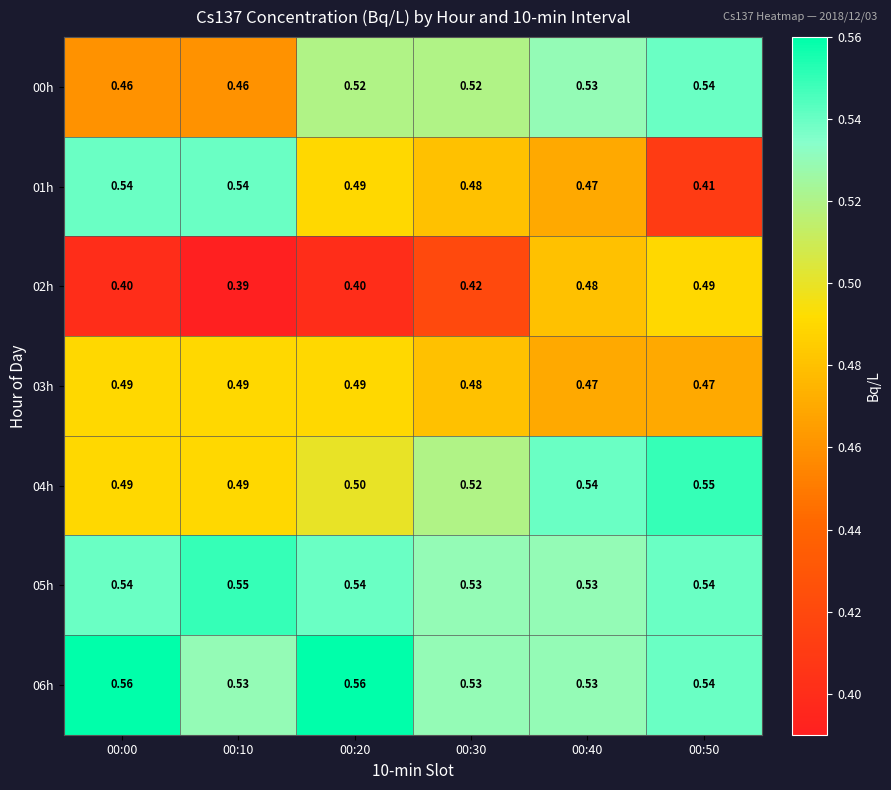

Is the value of 06h at 00:00 greater than the value of 03h at 00:30?

Yes